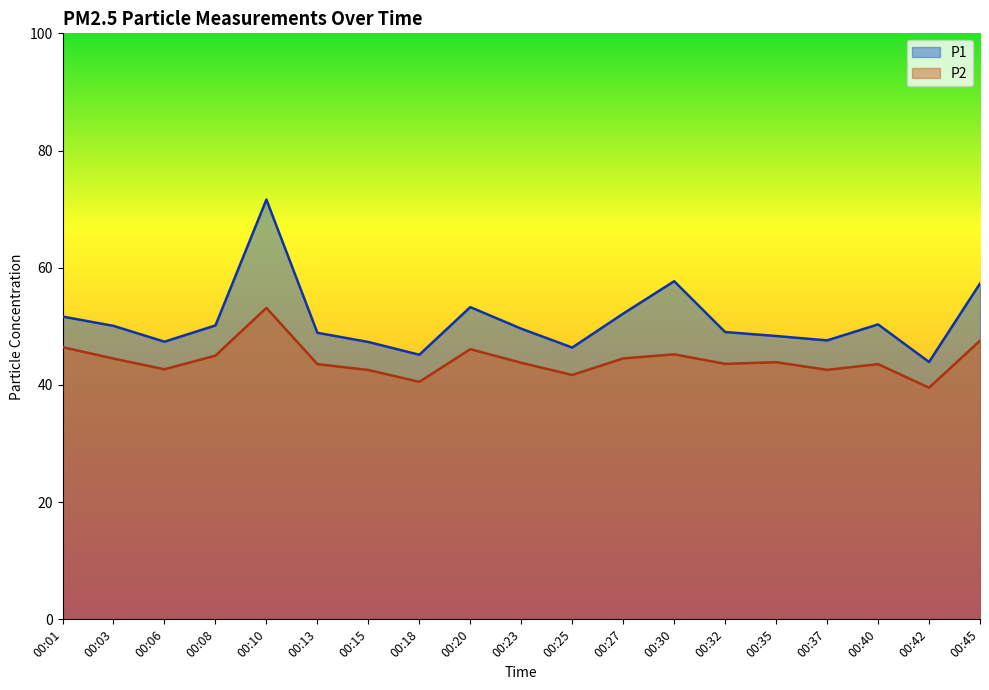

How many interior local valleys does the P2 series have?

6